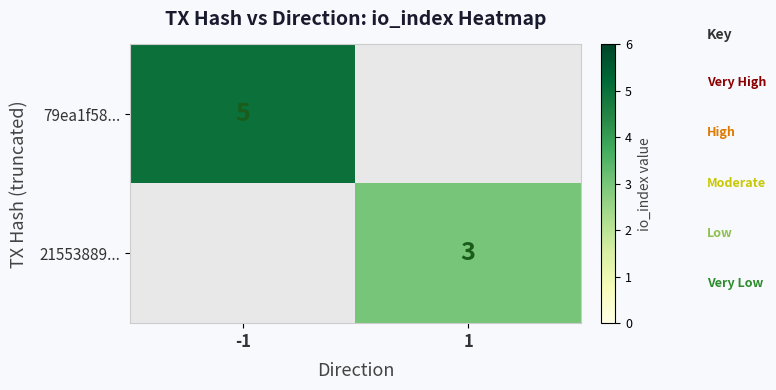

The value of 79ea1f58... at -1 is 5. True or false?

True